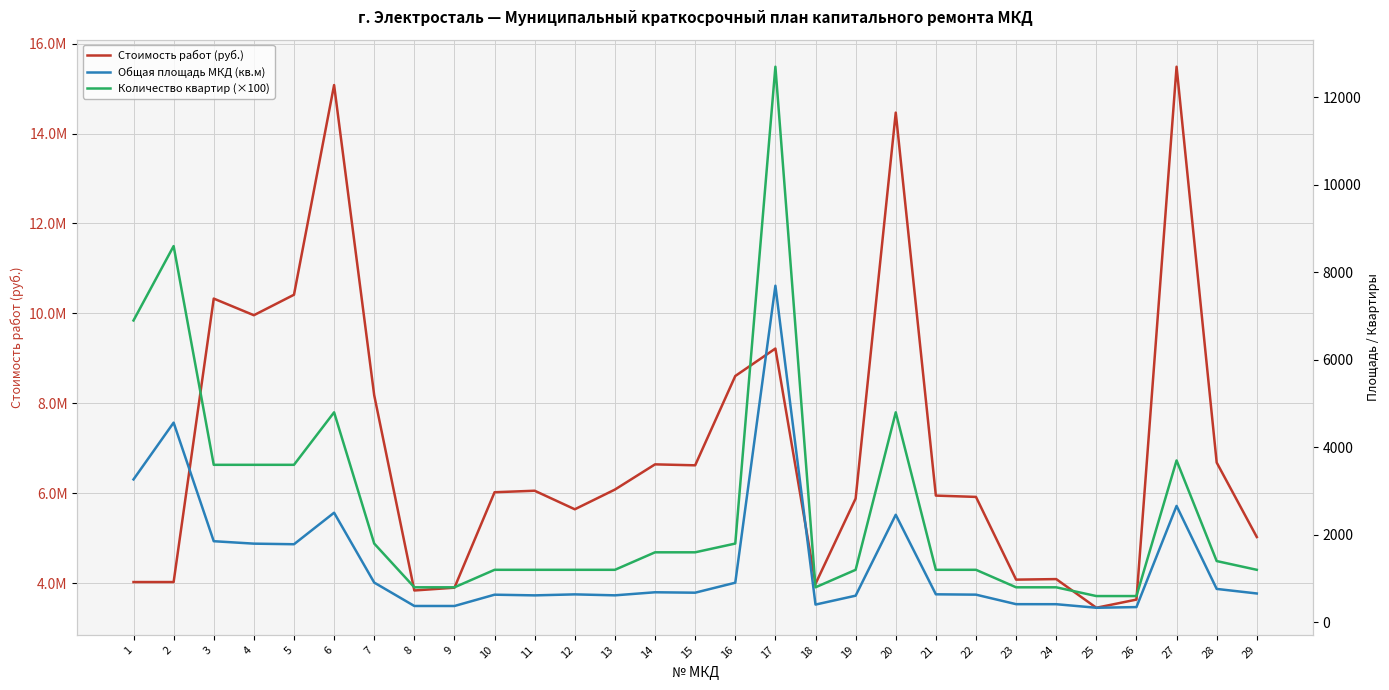

What are all the series names shown in the legend?

Стоимость работ (руб.), Общая площадь МКД (кв.м), Количество квартир (×100)